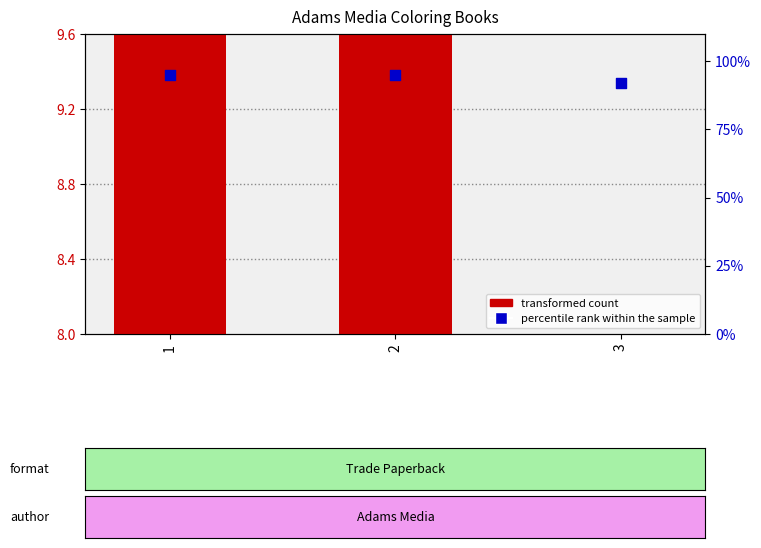

At which category is the sum across all series the highest?

1